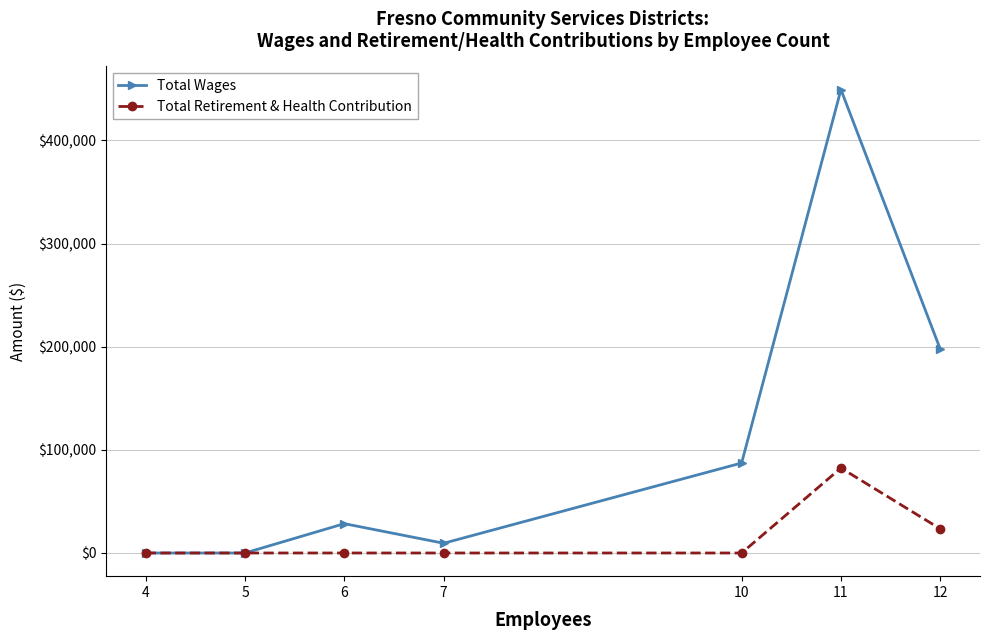

Which series has the largest total across all categories?

Total Wages